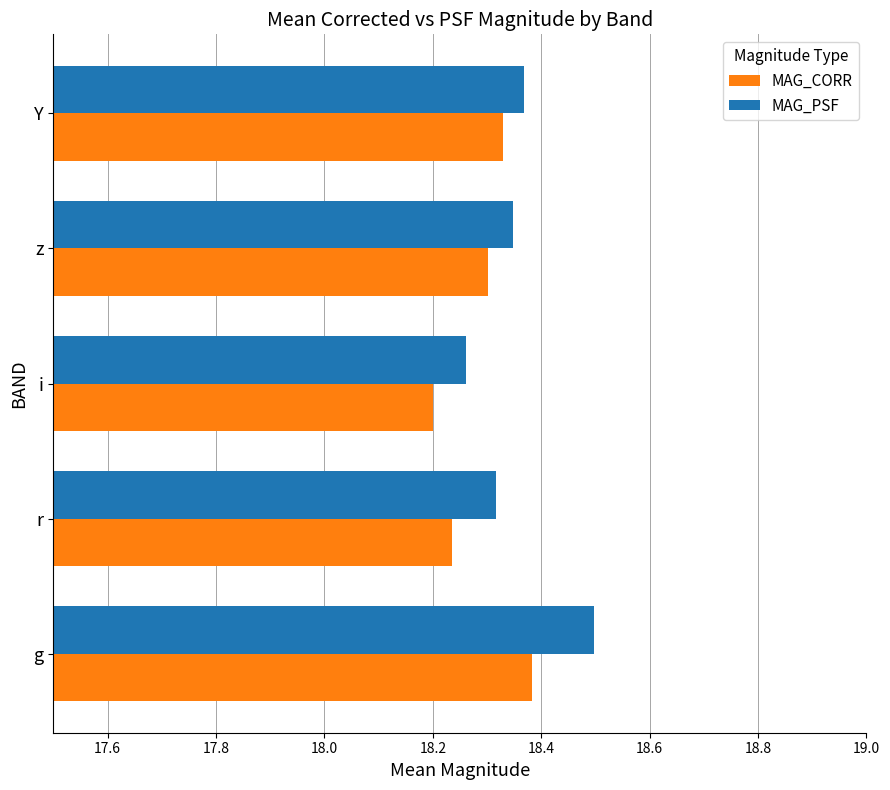

At which category does the chart reach its peak across all series?

g